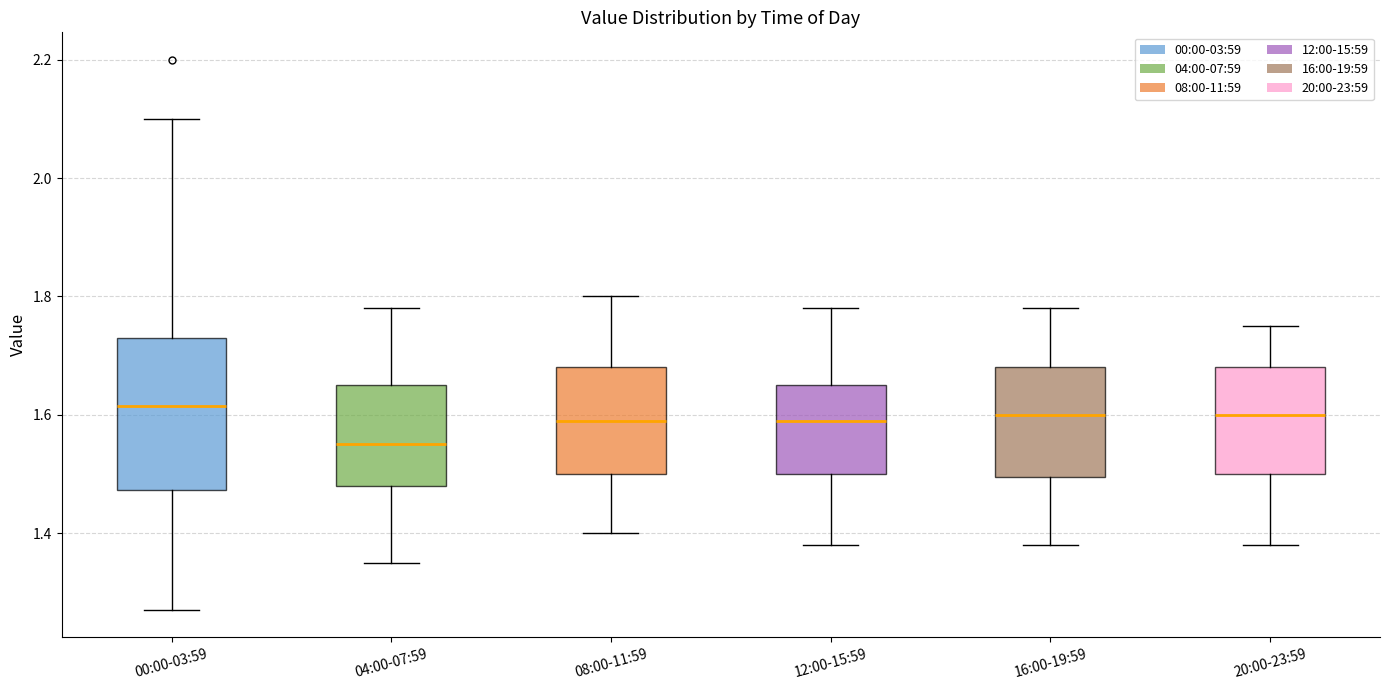

Reading left to right, read every box against the y-axis: the position of its median line, the range the box covers, and the ends of its whiskers. The values are not printed on the chart, so give them approximately, as read against the axis.

00:00-03:59: median 1.62, box 1.48 to 1.74, whiskers 1.28 to 2.10
04:00-07:59: median 1.56, box 1.48 to 1.66, whiskers 1.36 to 1.78
08:00-11:59: median 1.60, box 1.50 to 1.68, whiskers 1.40 to 1.80
12:00-15:59: median 1.60, box 1.50 to 1.66, whiskers 1.38 to 1.78
16:00-19:59: median 1.60, box 1.50 to 1.68, whiskers 1.38 to 1.78
20:00-23:59: median 1.60, box 1.50 to 1.68, whiskers 1.38 to 1.76